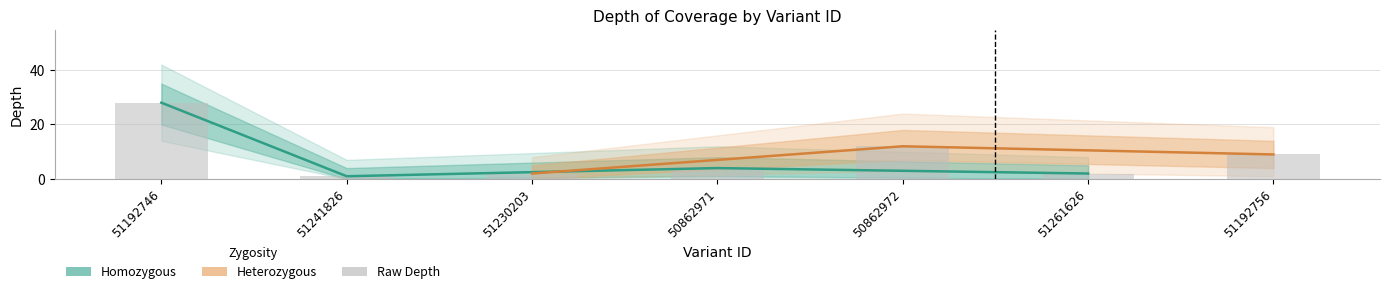

At which category does the chart reach its minimum across all series?

51241826